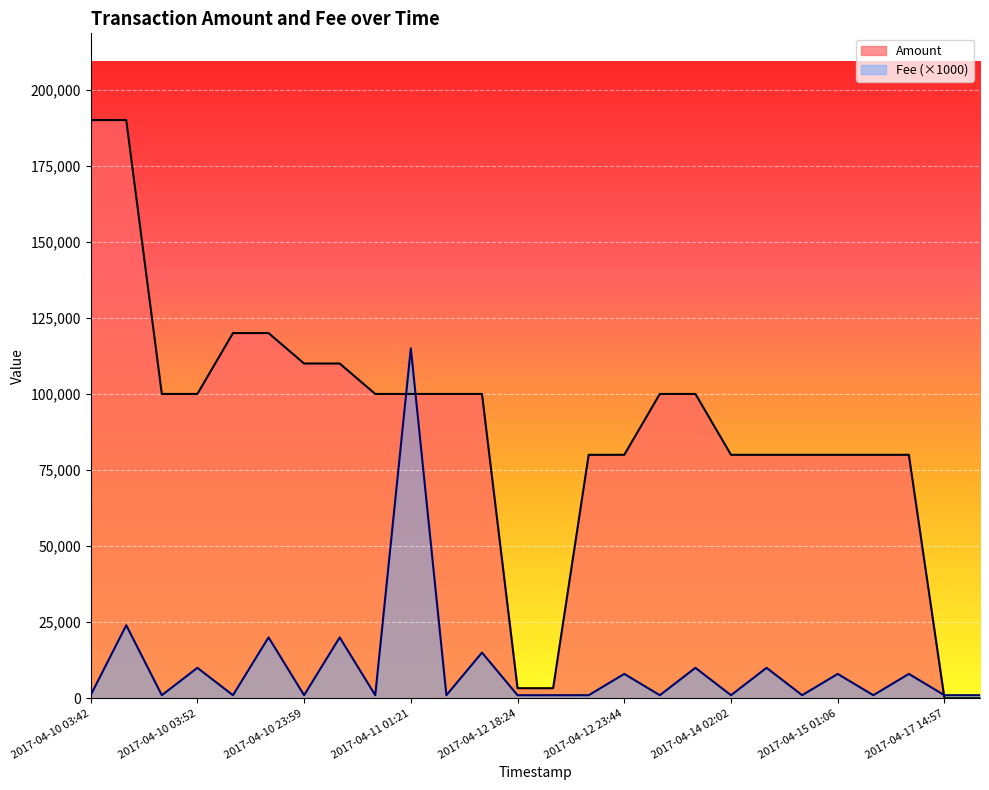

How many lines are shown in the chart?

2